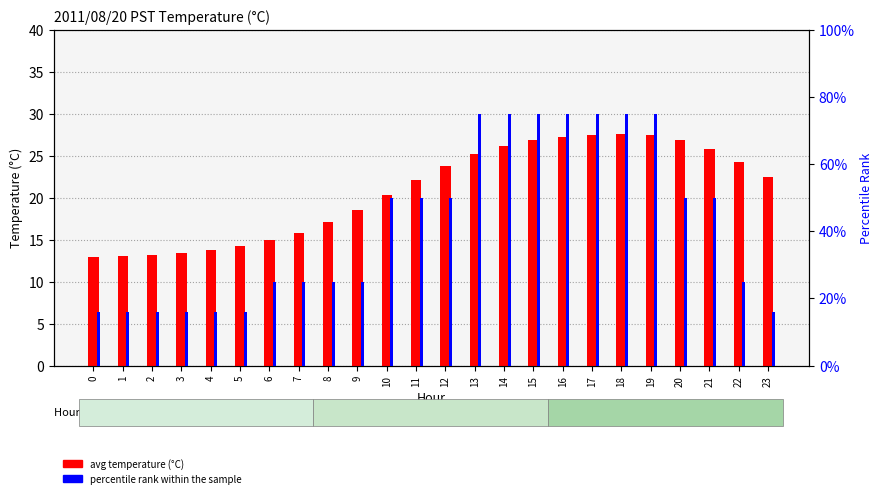

What is the value of the percentile rank within the sample bar at the 4th from the left?

16.0